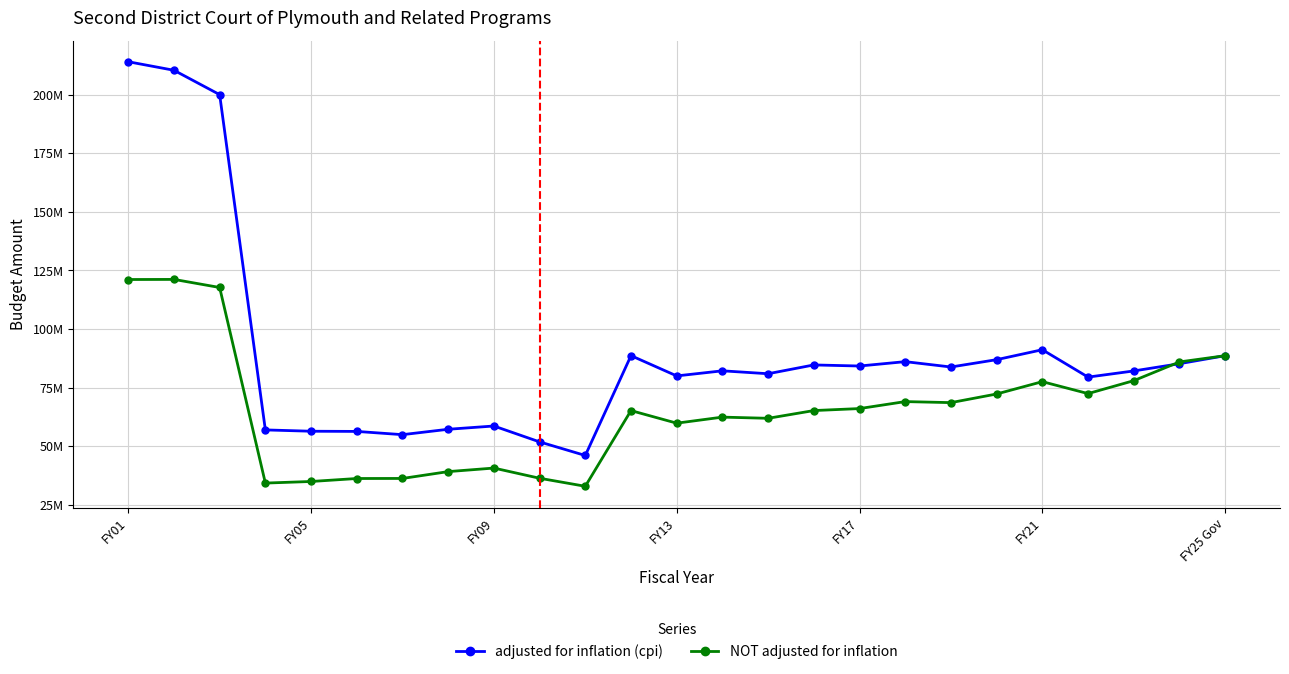

Where is the first local maximum for adjusted for inflation (cpi)?

8